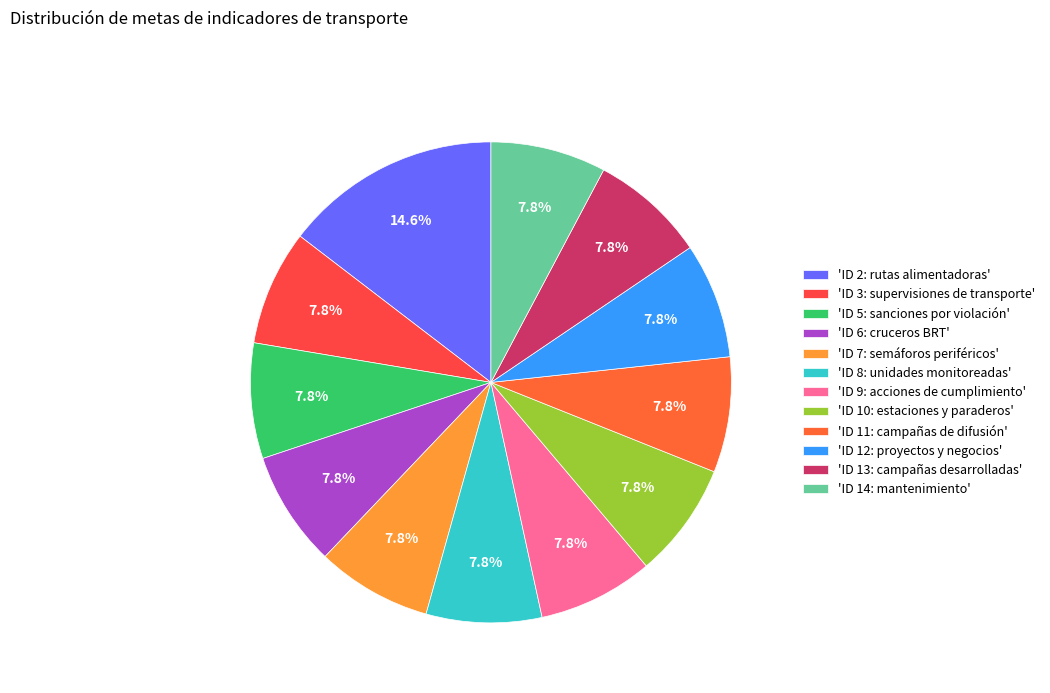

How many slices are in this pie chart?

12